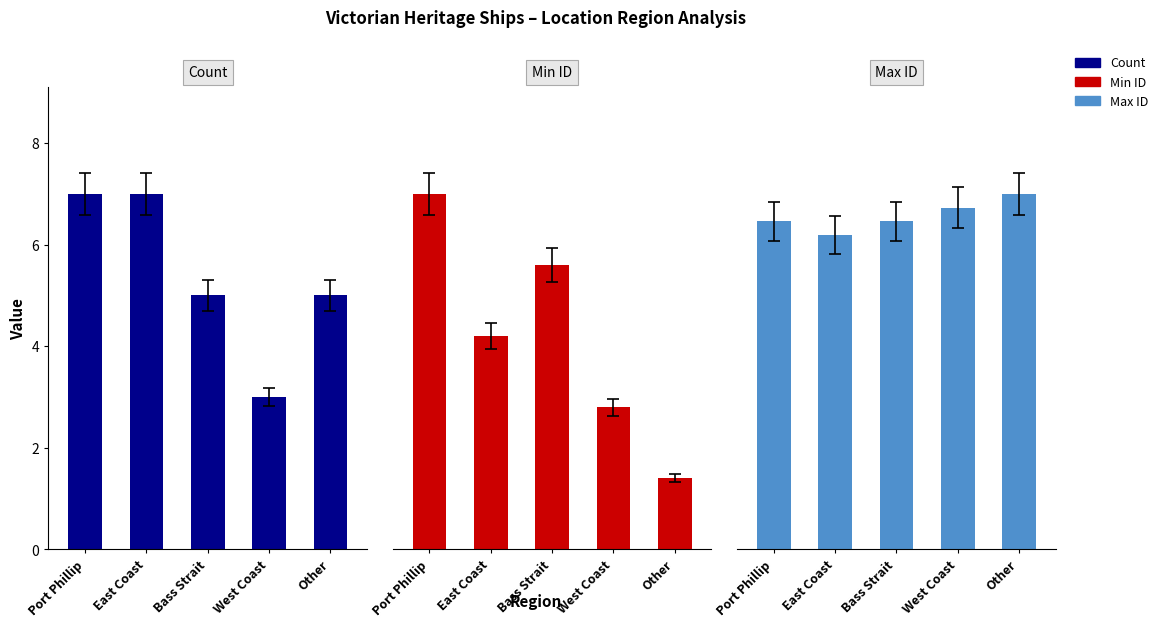

Rank the series by their maximum value, from lowest to highest.

Min ID, Count, Max ID